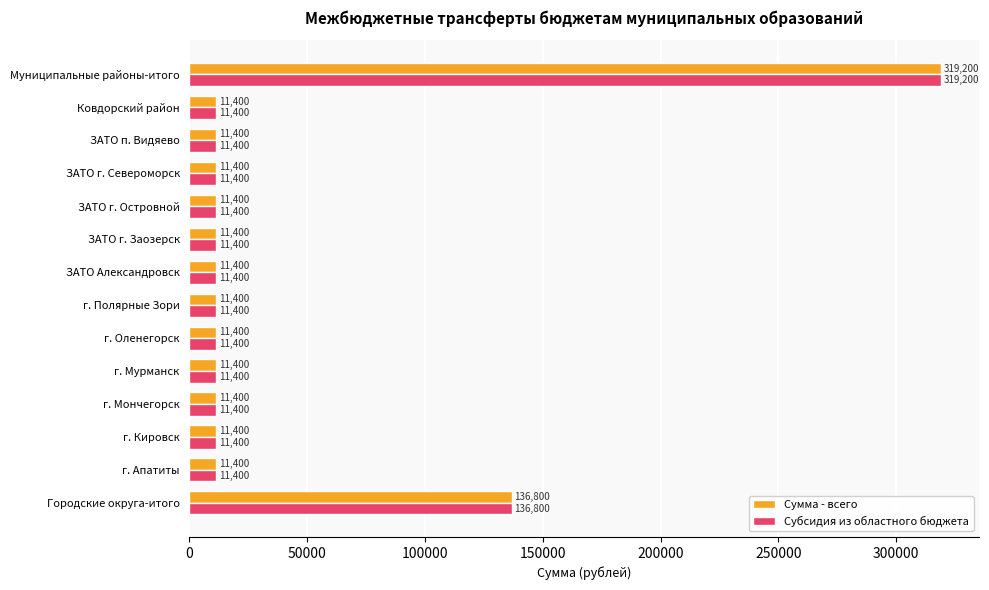

At which label does Субсидия из областного бюджета reach its peak?

Муниципальные районы-итого